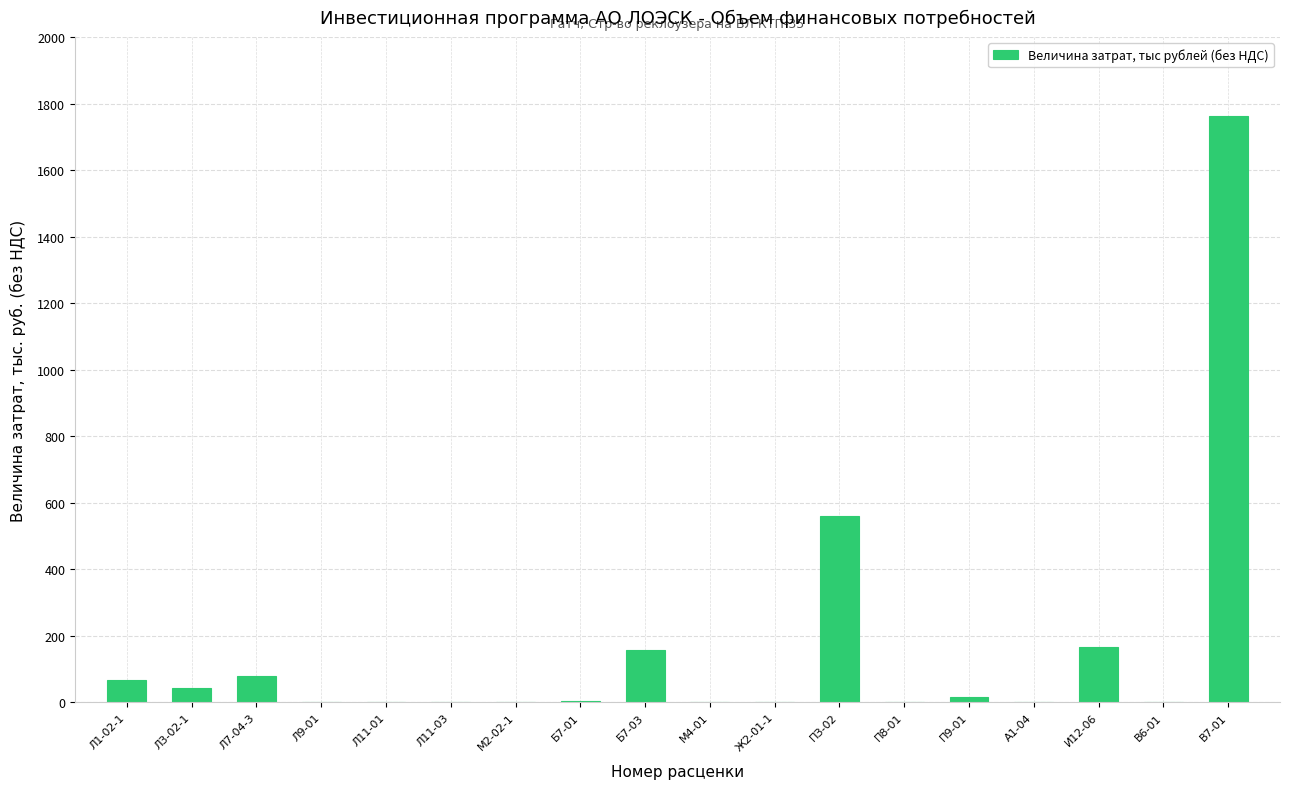

Approximately how many times larger is the value at Л1-02-1 compared to Л3-02-1?

1.5